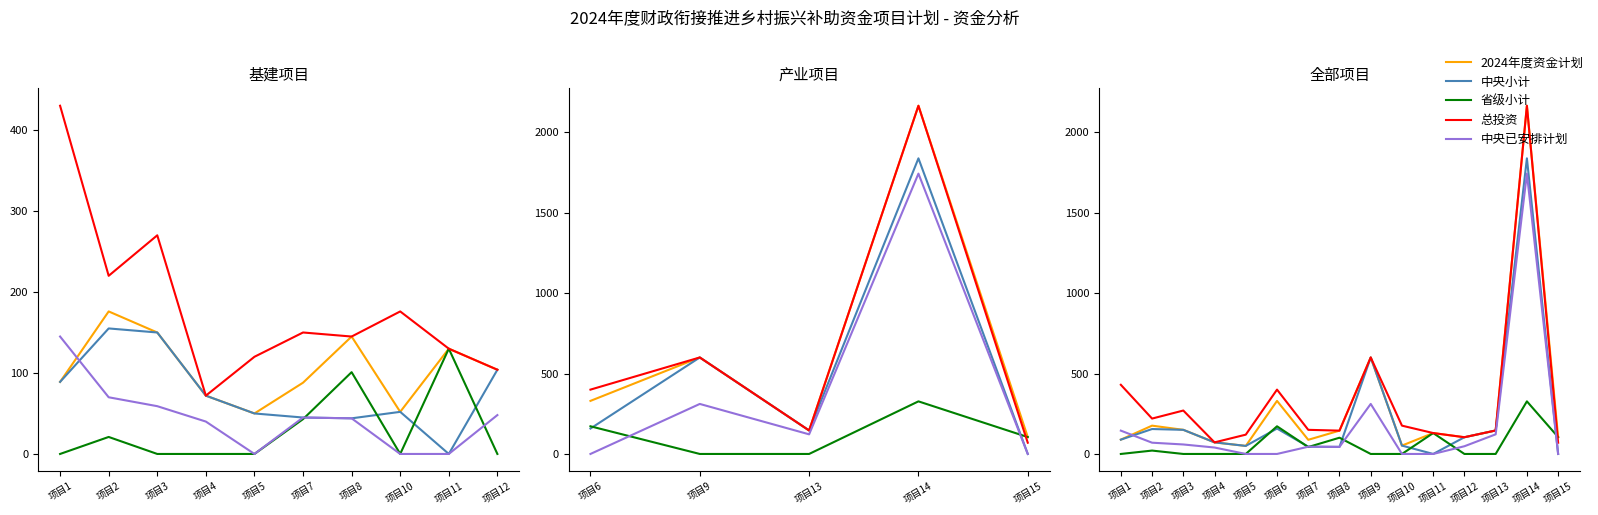

What is the difference between the maximum and second lowest values in the 2024年度资金计划 series?

2113